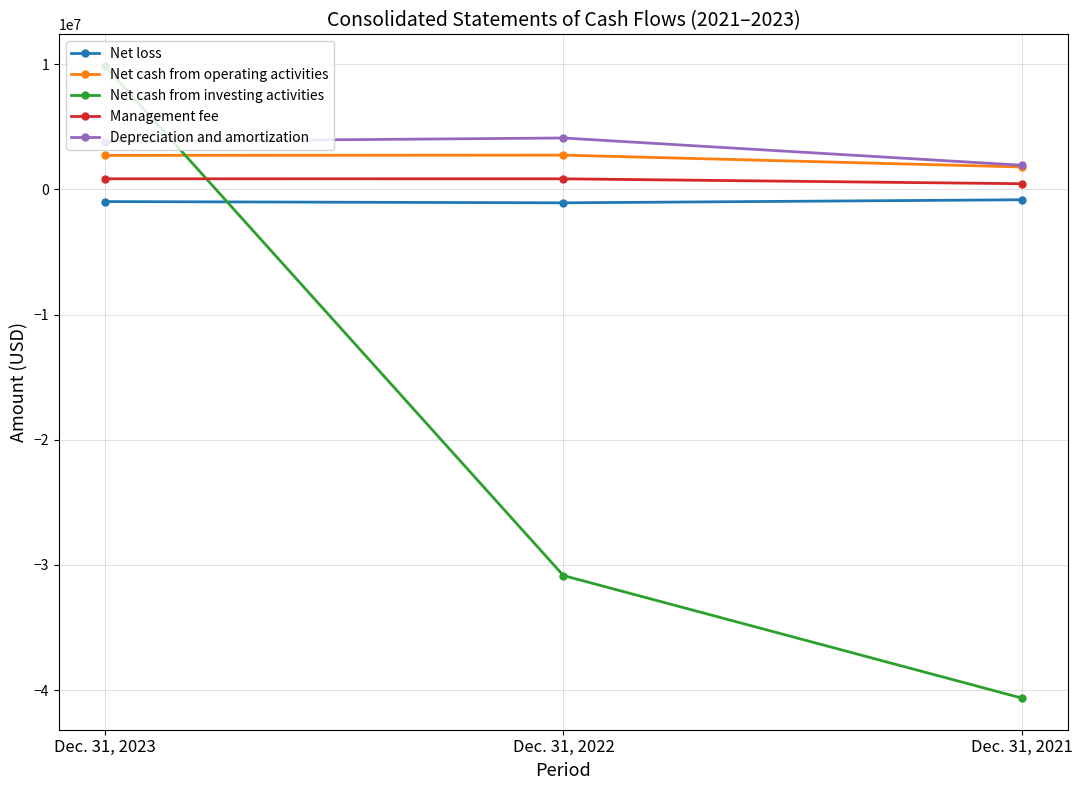

Is it true that Net cash from investing activities equals 9852582 at Dec. 31, 2023?

True